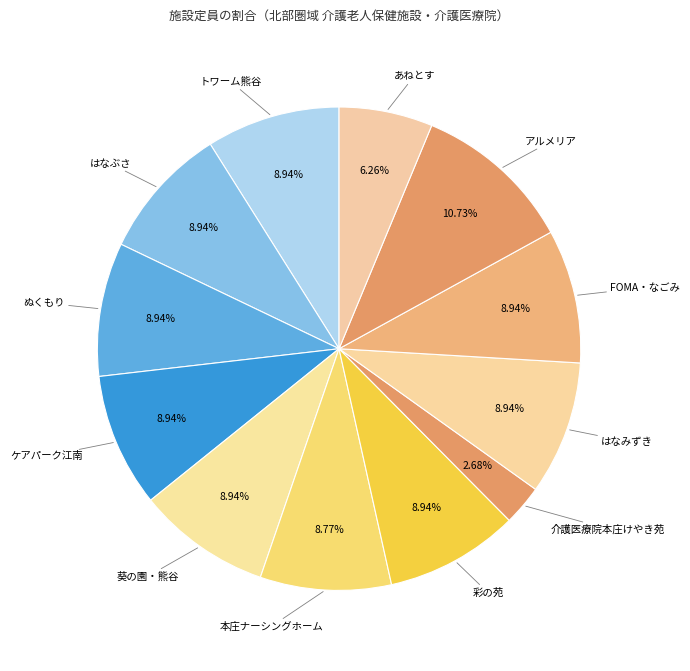

True or false: はなぶさ accounts for 9% of the total.

True